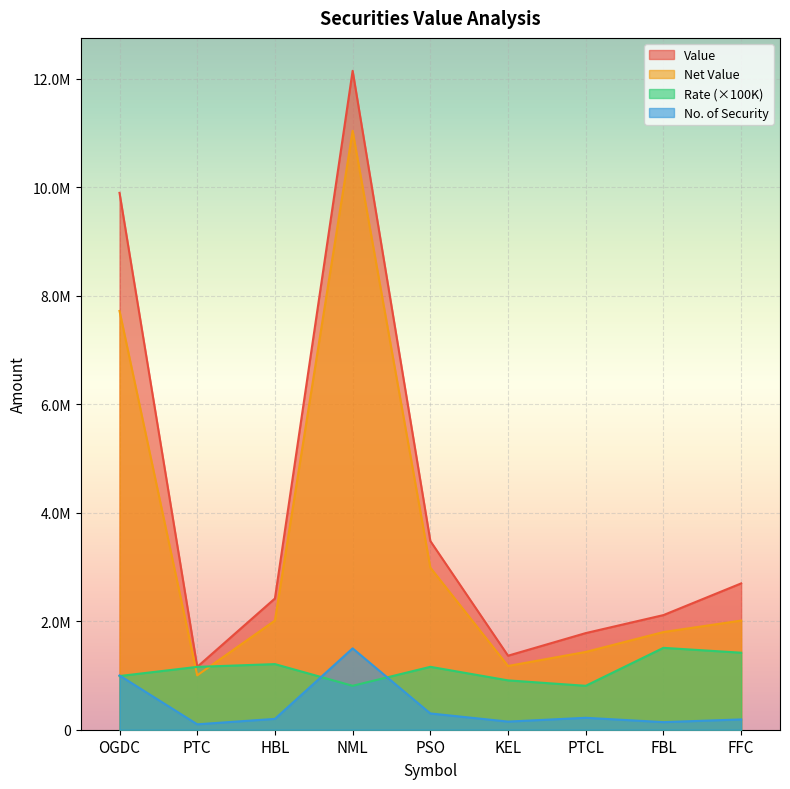

At how many categories does at least one series exceed 5689277?

2